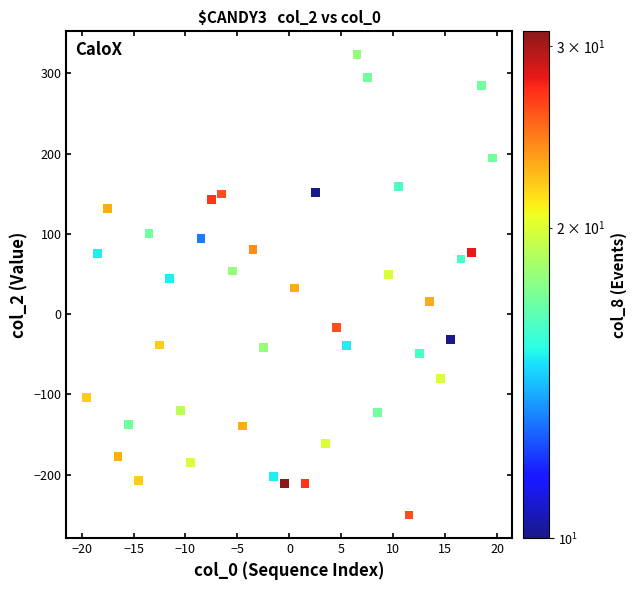

What is the range of Y values (max minus min)?

574.0